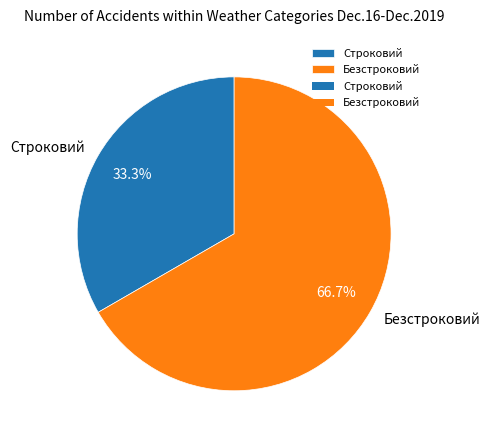

Between Строковий and Безстроковий, which is larger?

Безстроковий